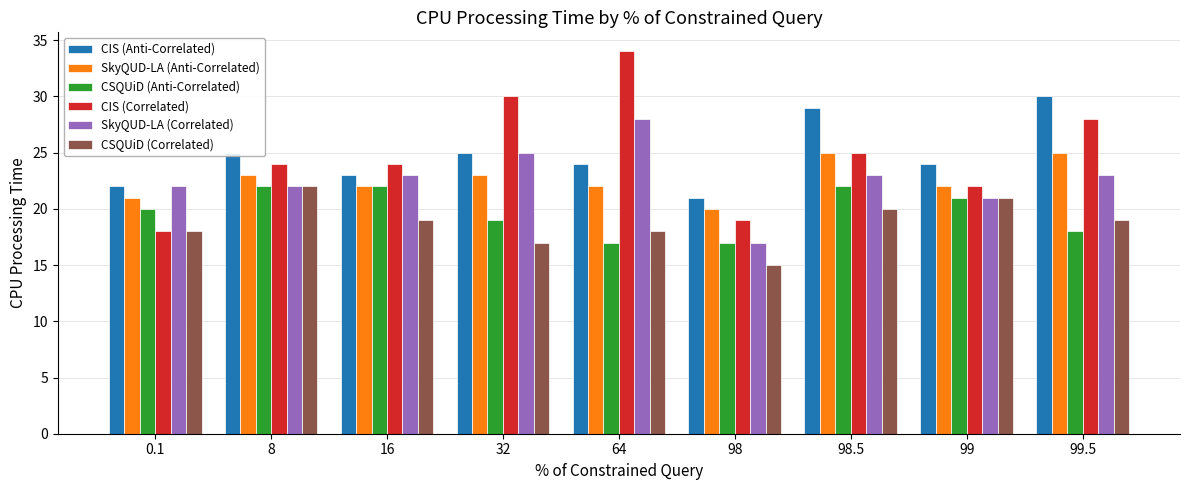

Reading right to left, extract all data points from this chart.

CIS (Anti-Correlated): 30	24	29	21	24	25	23	25	22
SkyQUD-LA (Anti-Correlated): 25	22	25	20	22	23	22	23	21
CSQUiD (Anti-Correlated): 18	21	22	17	17	19	22	22	20
CIS (Correlated): 28	22	25	19	34	30	24	24	18
SkyQUD-LA (Correlated): 23	21	23	17	28	25	23	22	22
CSQUiD (Correlated): 19	21	20	15	18	17	19	22	18